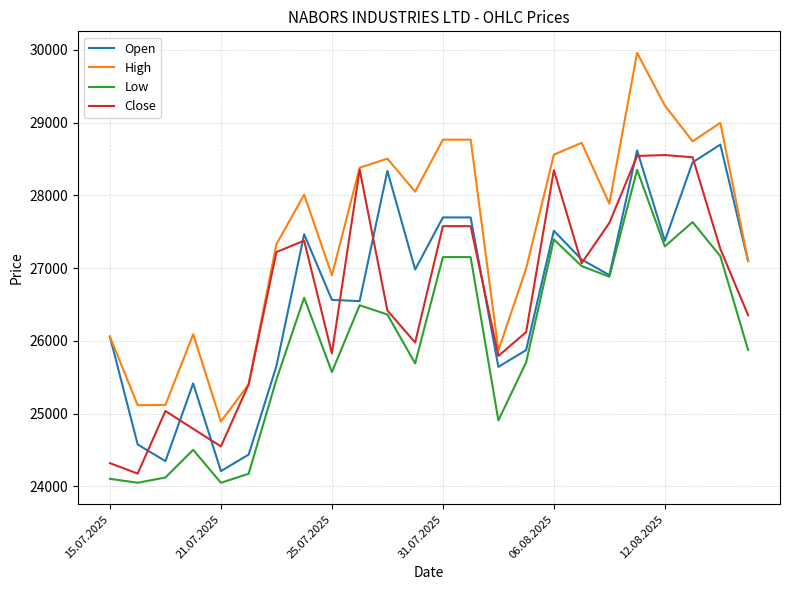

True or false: High and Low cross at least once.

False